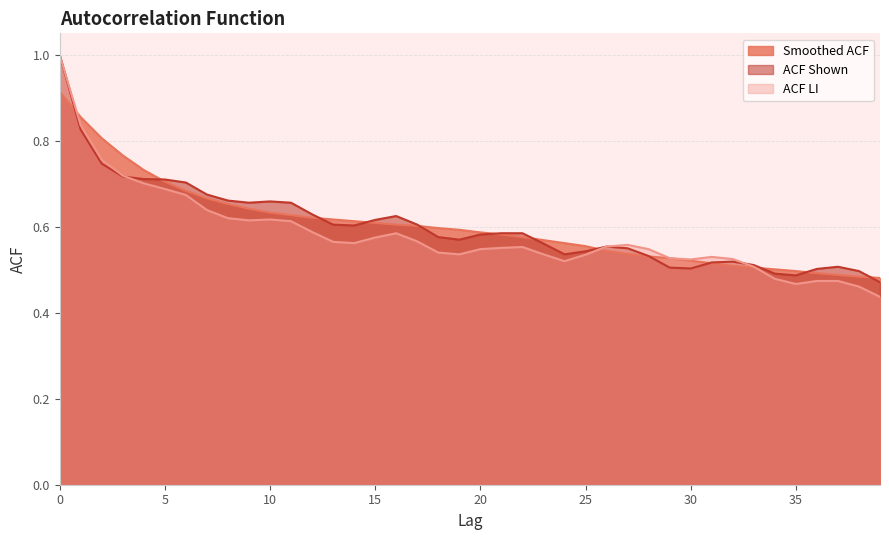

Which category has the lowest value in the acf_shown_smooth series?

39